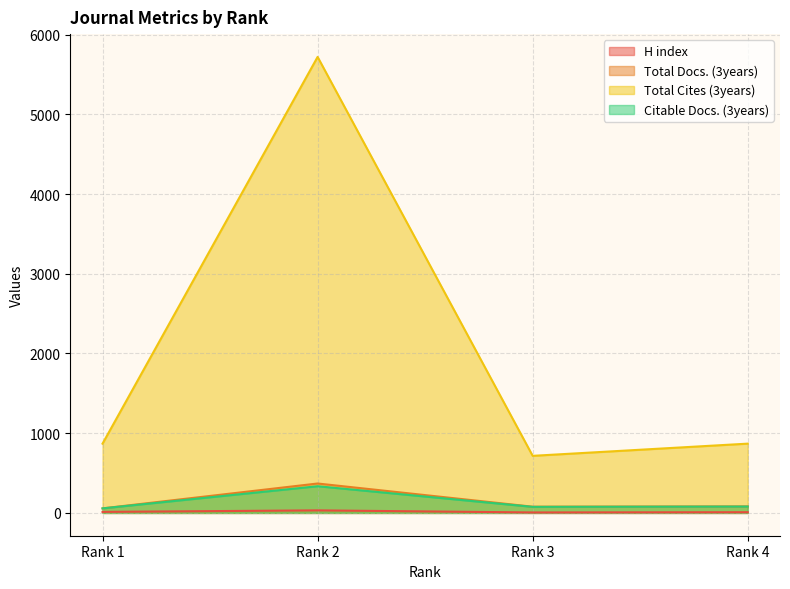

The value of Total Docs. (3years) at Rank 3 is 126. True or false?

False